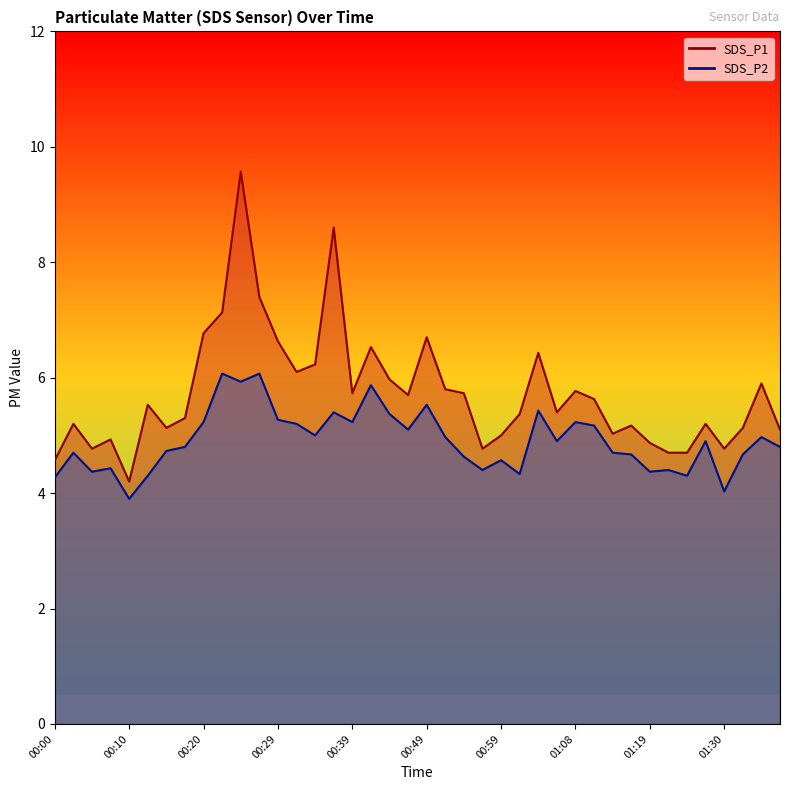

Is it true that SDS_P2 equals 5.2 at 01:11?

True